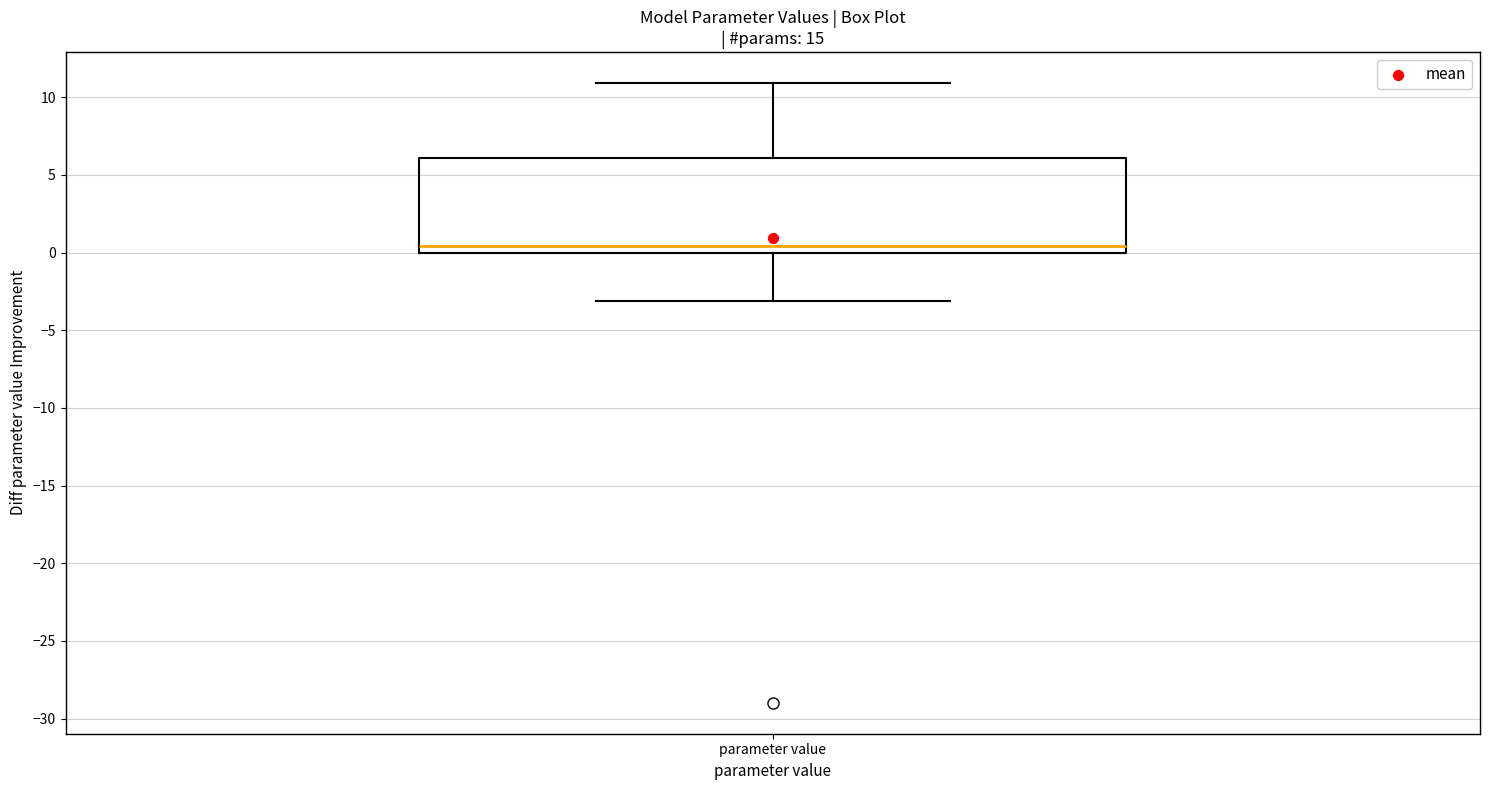

Read this box plot against the y-axis: the position of the median line, the range covered by the box, and the ends of both whiskers. The values are not printed on the chart, so give them approximately, as read against the axis.

median 0.5, box 0.0 to 6.0, whiskers -3.0 to 11.0